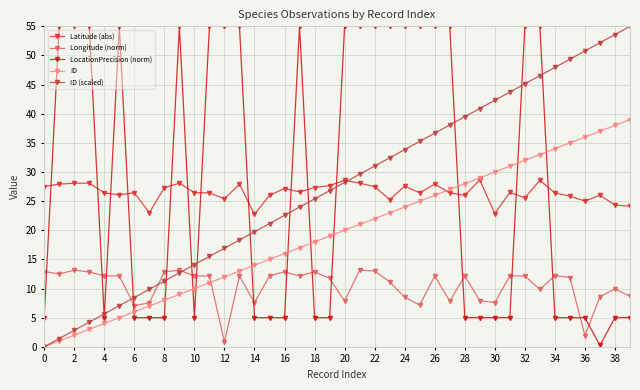

What are all the series names shown in the legend?

Latitude (abs), Longitude (norm), LocationPrecision (norm), ID, ID (scaled)